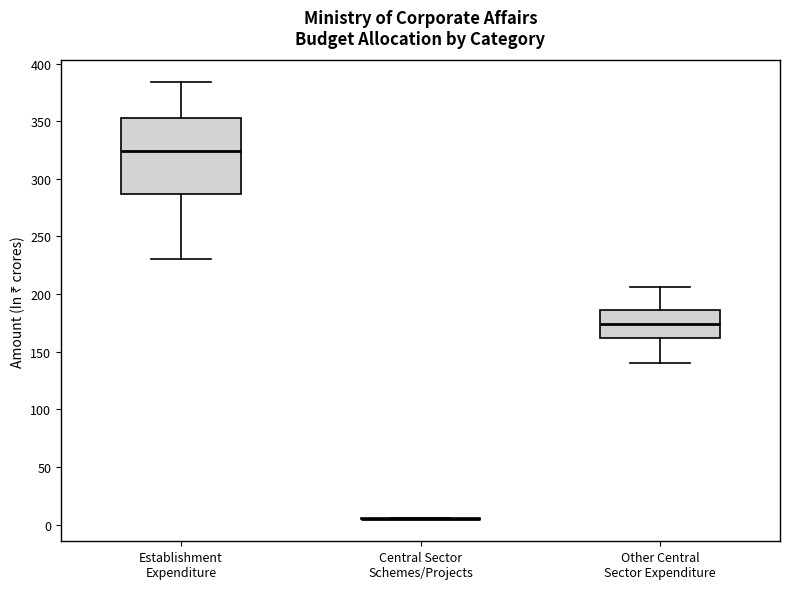

Reading left to right, transcribe this box plot: for each box, give where its median line is, the range the box spans, and where its two whiskers end, as read against the y-axis. The values are not printed on the chart, so give them approximately, as read against the axis.

Establishment Expenditure: median 325, box 285 to 355, whiskers 230 to 385
Central Sector Schemes/Projects: box collapsed to a line at 5, whiskers 5 to 5
Other Central Sector Expenditure: median 175, box 160 to 185, whiskers 140 to 205